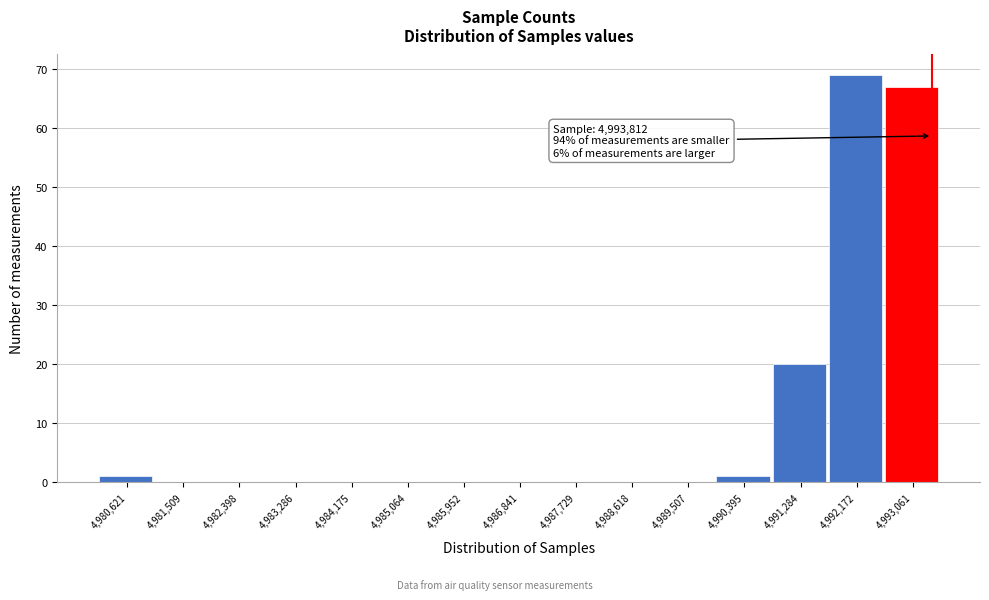

Reading left to right, what are all the values shown in this chart?

4,980,621=1	4,981,509=0	4,982,398=0	4,983,286=0	4,984,175=0	4,985,064=0	4,985,952=0	4,986,841=0	4,987,729=0	4,988,618=0	4,989,507=0	4,990,395=1	4,991,284=20	4,992,172=69	4,993,061=67